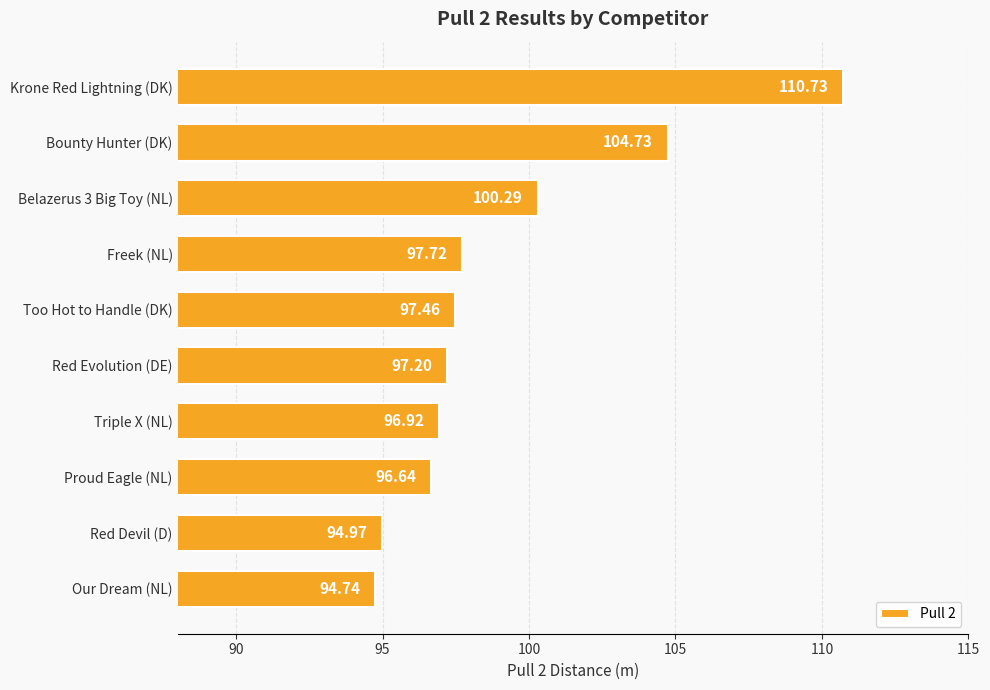

Rank the categories by value from highest to lowest.

Krone Red Lightning (DK), Bounty Hunter (DK), Belazerus 3 Big Toy (NL), Freek (NL), Too Hot to Handle (DK), Red Evolution (DE), Triple X (NL), Proud Eagle (NL), Red Devil (D), Our Dream (NL)